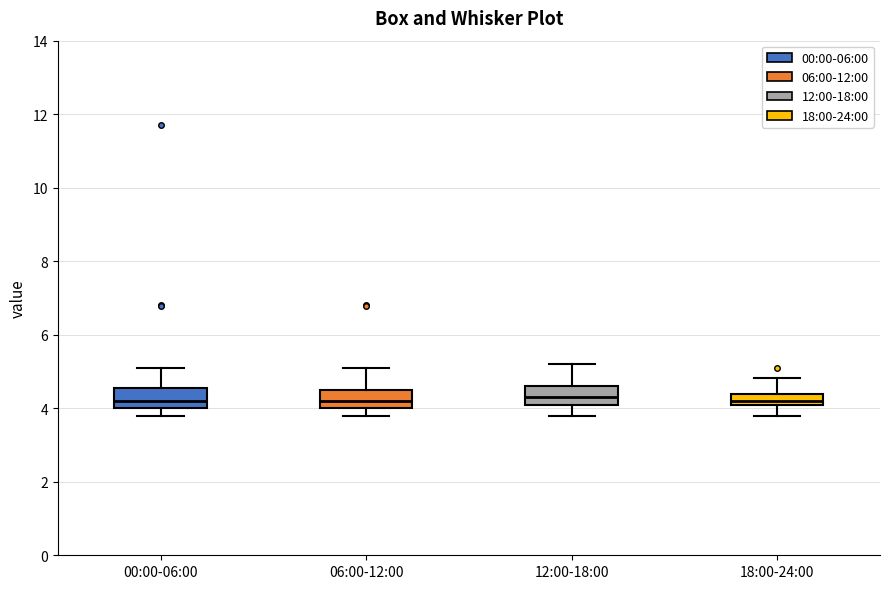

Reading left to right, read every box against the y-axis: the position of its median line, the range the box covers, and the ends of its whiskers. The values are not printed on the chart, so give them approximately, as read against the axis.

00:00-06:00: median 4.2, box 4.0 to 4.6, whiskers 3.8 to 5.2
06:00-12:00: median 4.2, box 4.0 to 4.6, whiskers 3.8 to 5.2
12:00-18:00: median 4.4, box 4.2 to 4.6, whiskers 3.8 to 5.2
18:00-24:00: median 4.2, box 4.0 to 4.4, whiskers 3.8 to 4.8